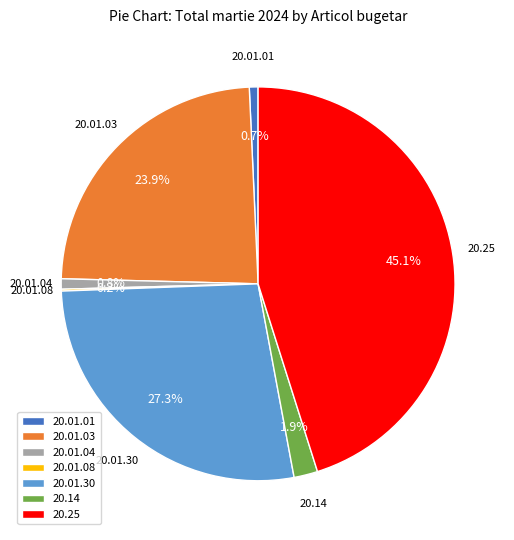

To the nearest percent, what is the average slice percentage?

14%